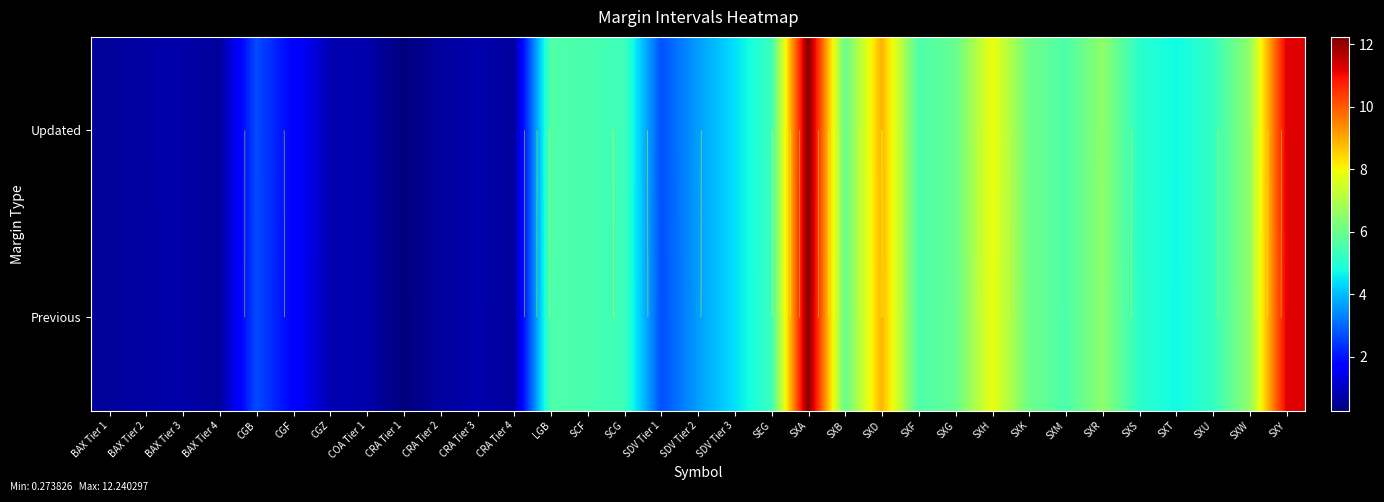

At which category is the sum across all series the highest?

SXA